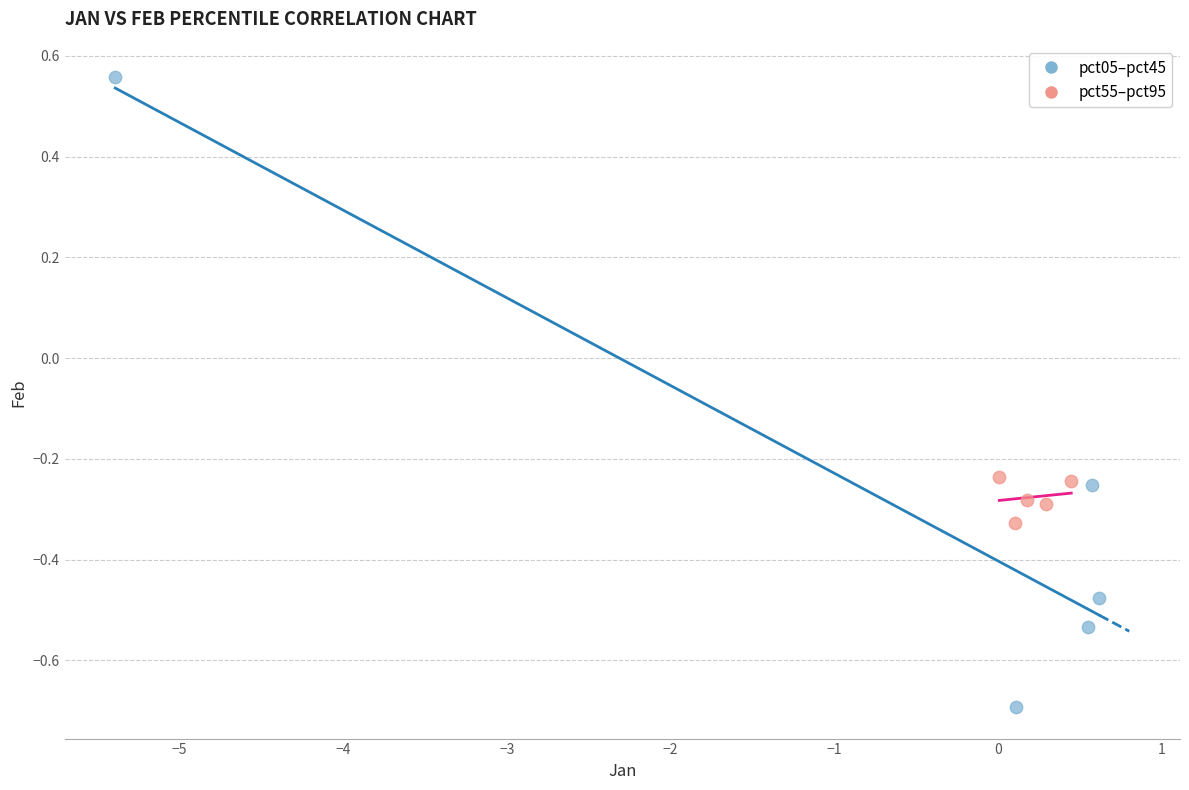

Which series contains the lowest Y value?

pct05–pct45